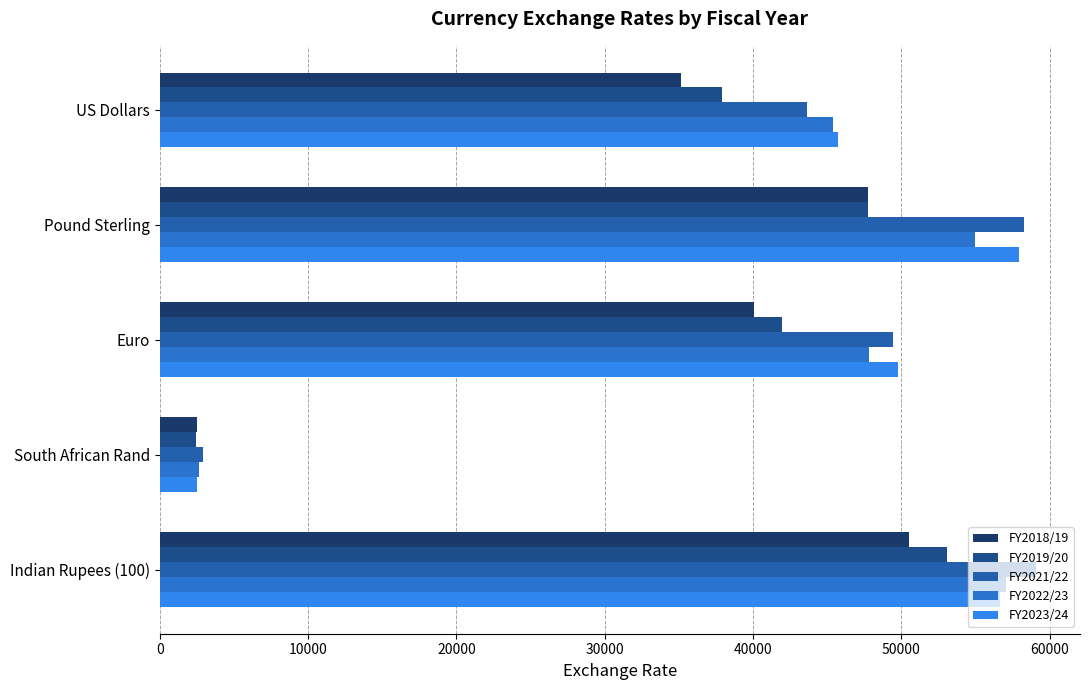

Count the number of data series in this chart.

5